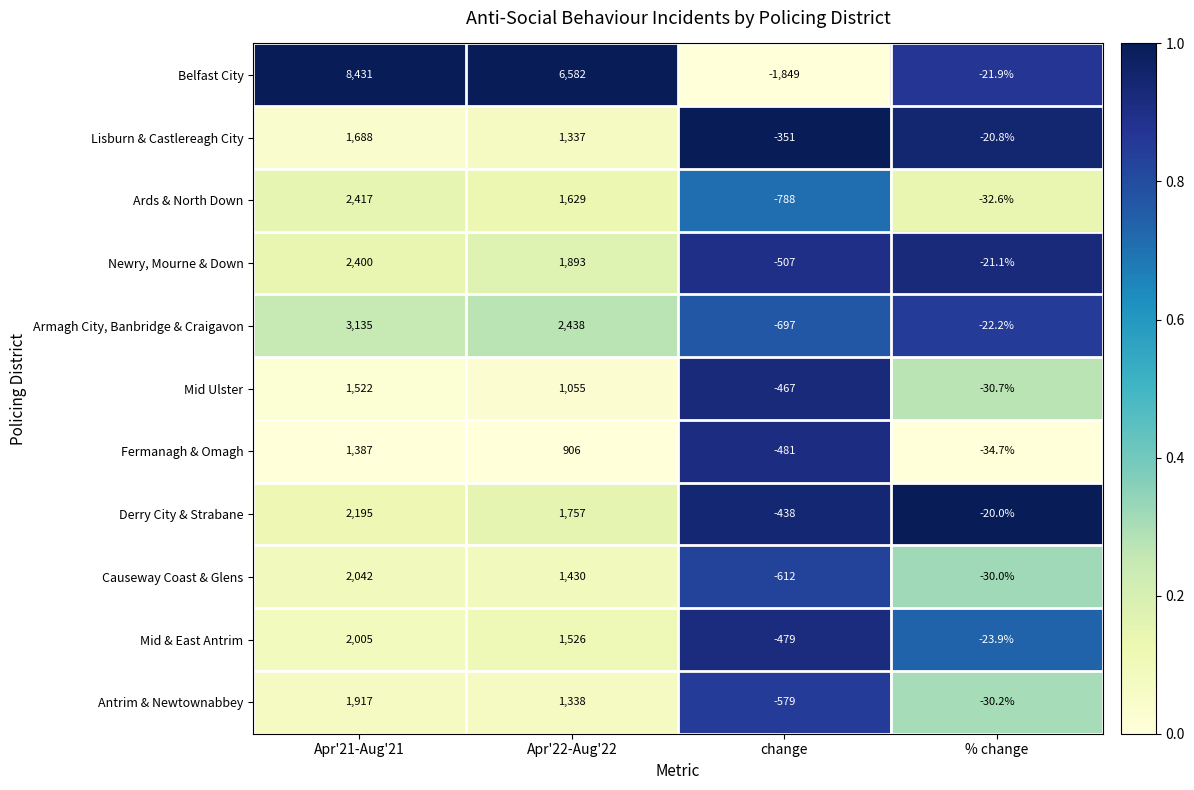

Which series has the largest total across all categories?

Belfast City